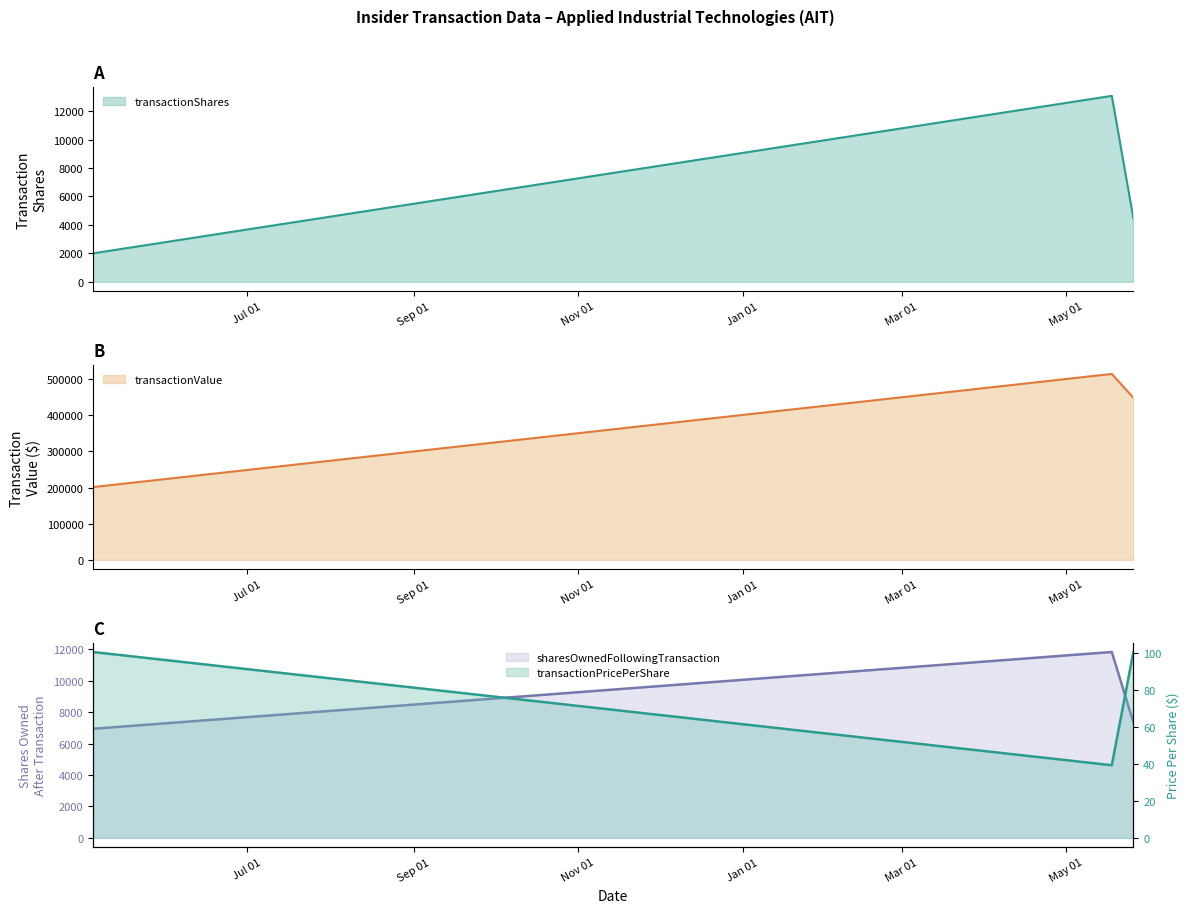

What is the sum of the transactionPricePerShare values at 2022-05-18 and 2021-05-05?

140.1